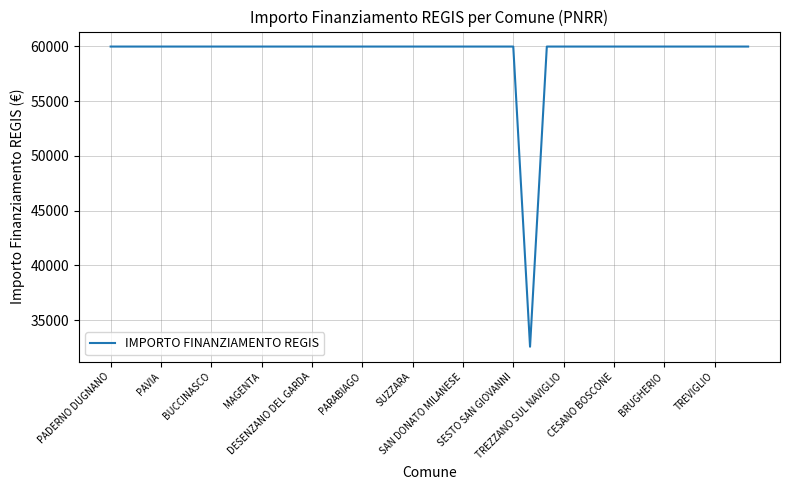

What is the difference between the maximum and minimum values?

27377